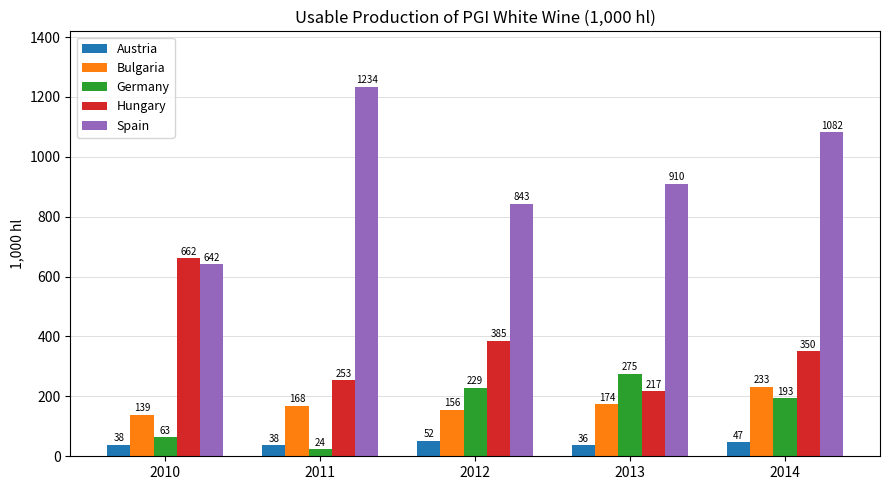

Between 2010 and 2012, which series saw the biggest shift?

Hungary